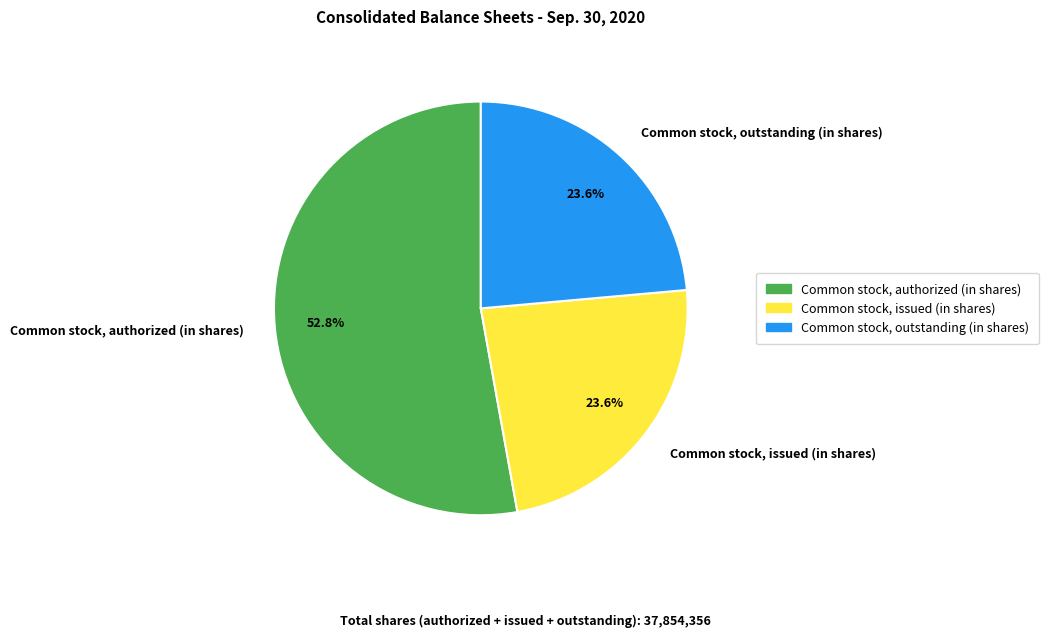

To the nearest percent, what is the difference between the largest and smallest slice percentages?

29%